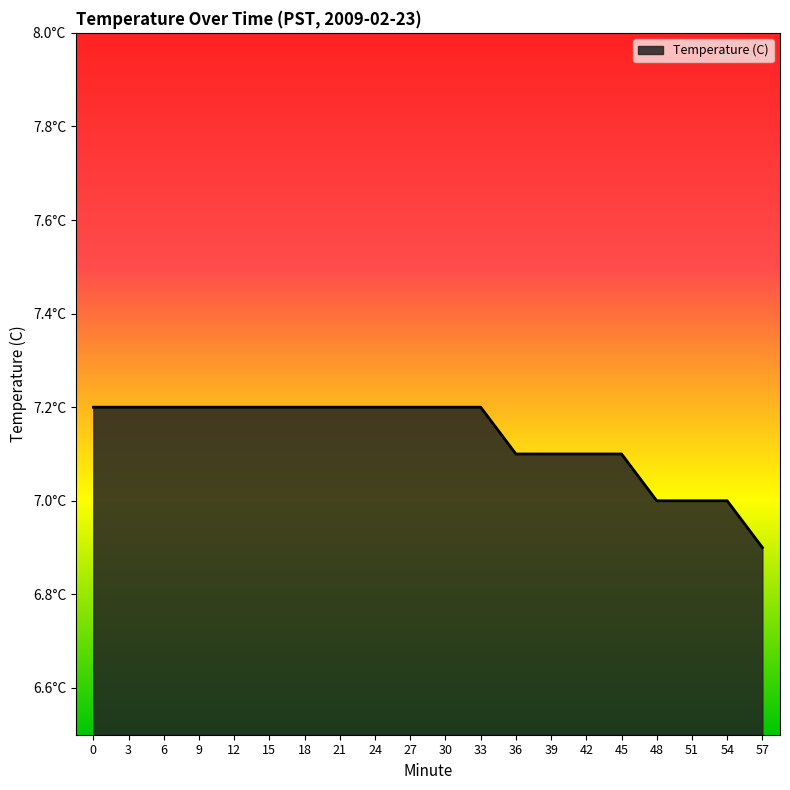

Rank the categories by value from highest to lowest.

0, 3, 6, 9, 12, 15, 18, 21, 24, 27, 30, 33, 36, 39, 42, 45, 48, 51, 54, 57